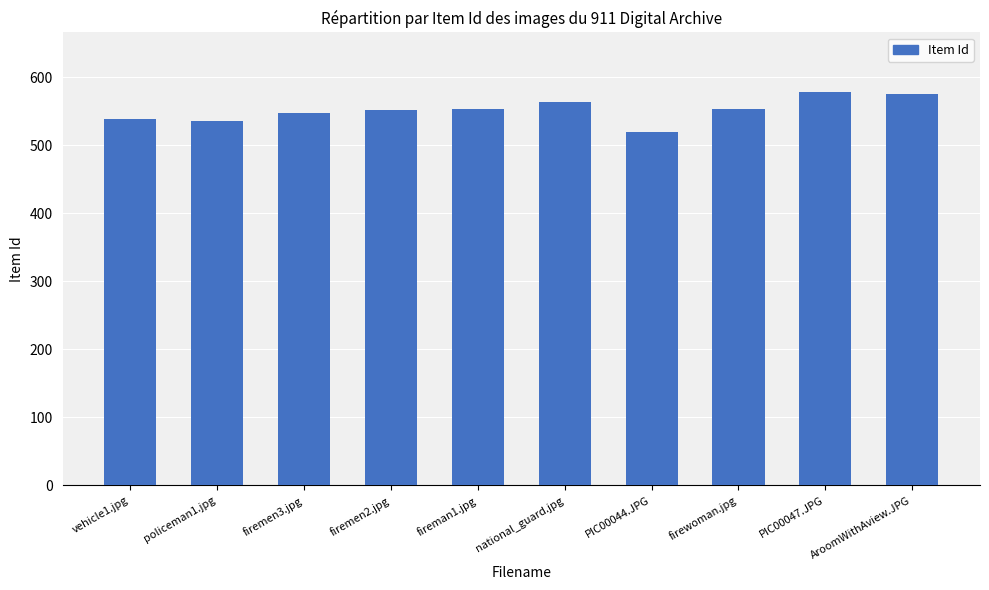

What is the value of the 2nd bar from the left?

535